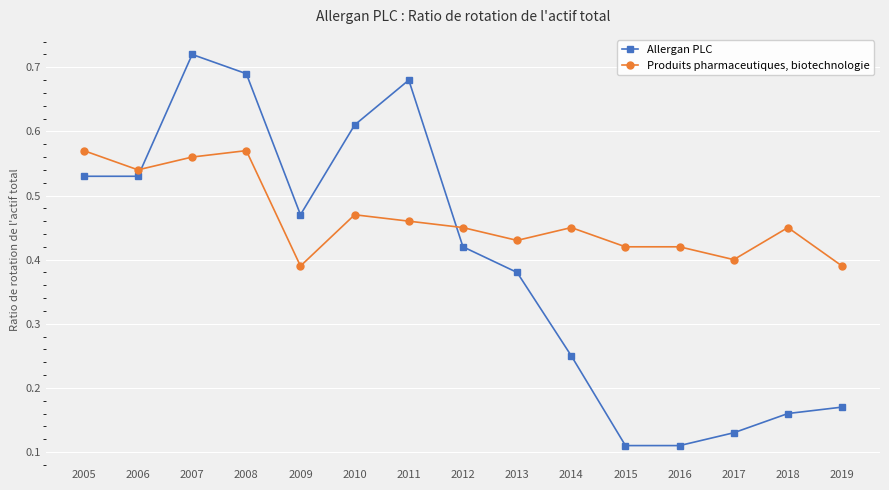

Rank the series by their maximum value, from lowest to highest.

Produits pharmaceutiques, biotechnologie, Allergan PLC